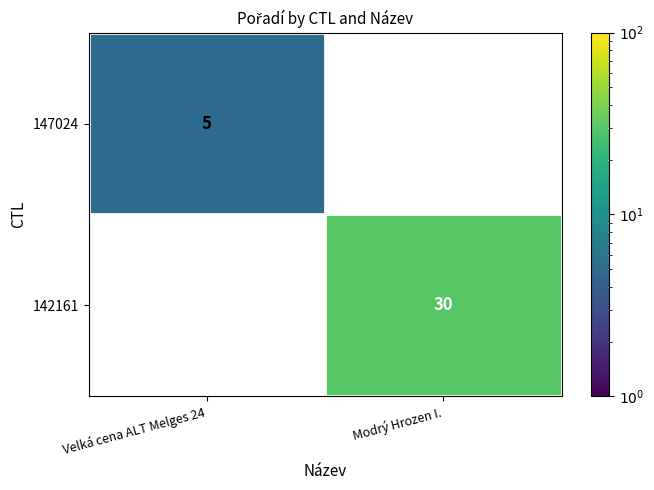

The 142161 series shows 30 at Modrý Hrozen I.. True or false?

True